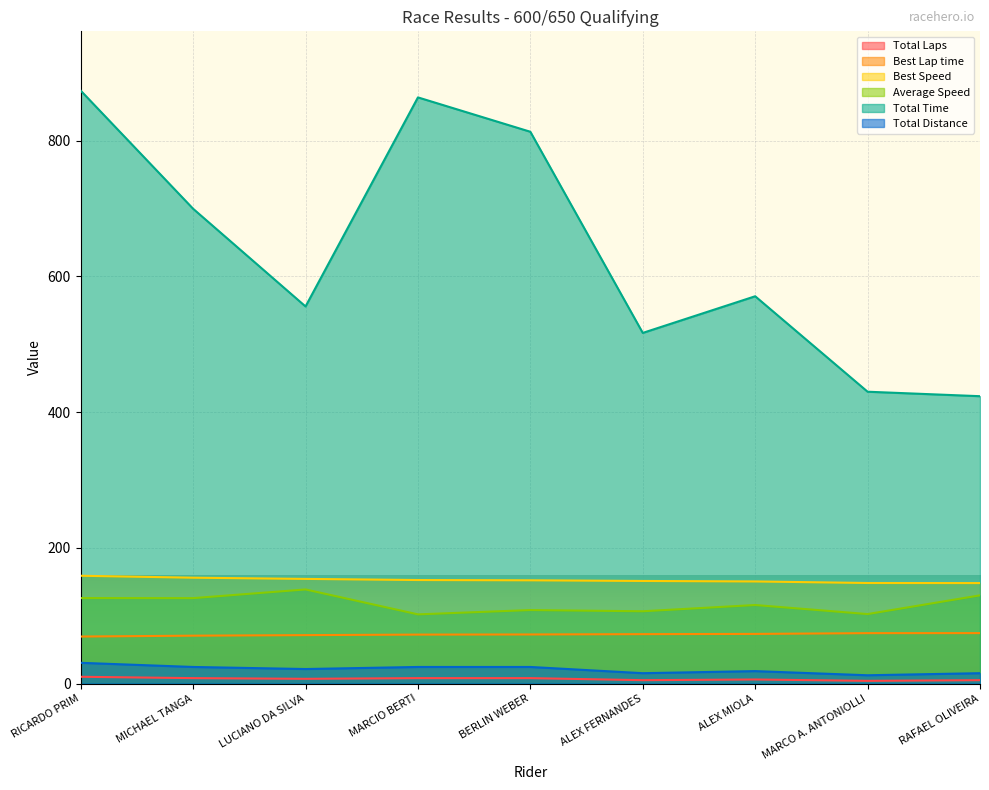

At which label is Total Laps closest to 7?

LUCIANO DA SILVA